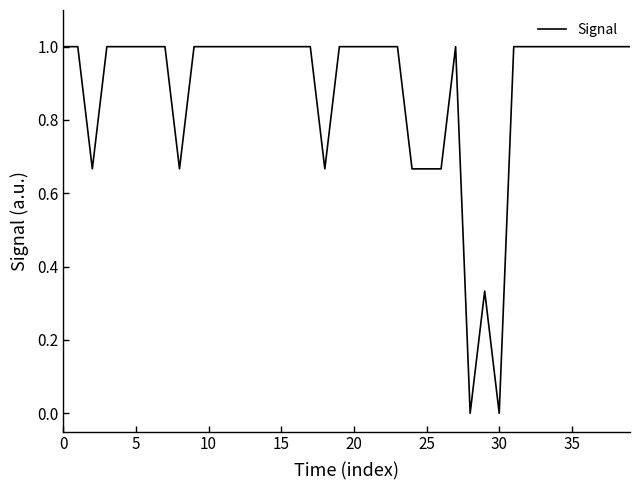

What is the difference between the maximum and minimum values?

1.0